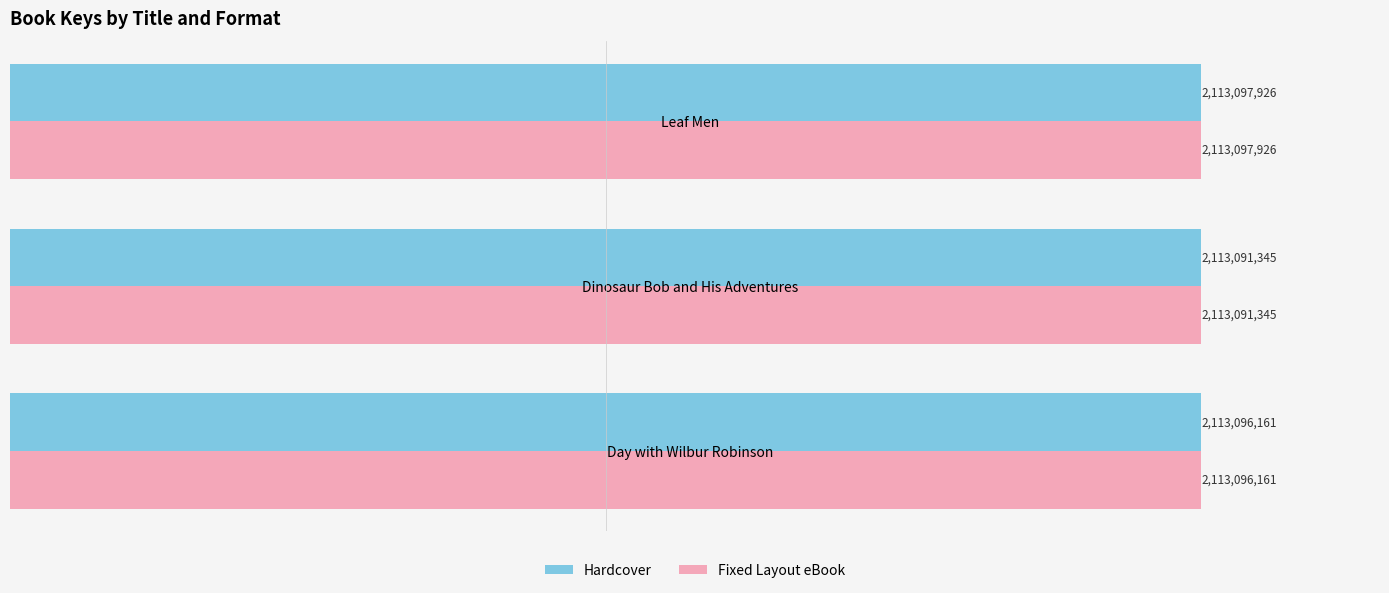

Count the Hardcover values in the range 2113091345 to 2113097926.

3